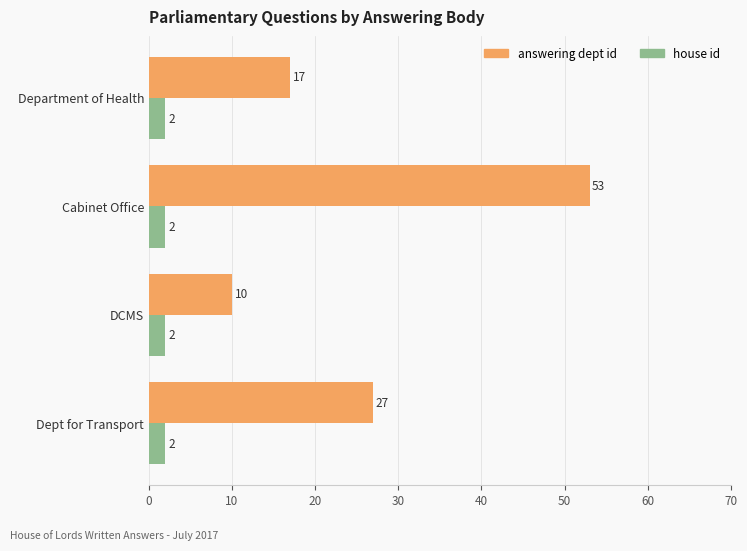

At which category is the sum across all series the highest?

Cabinet Office